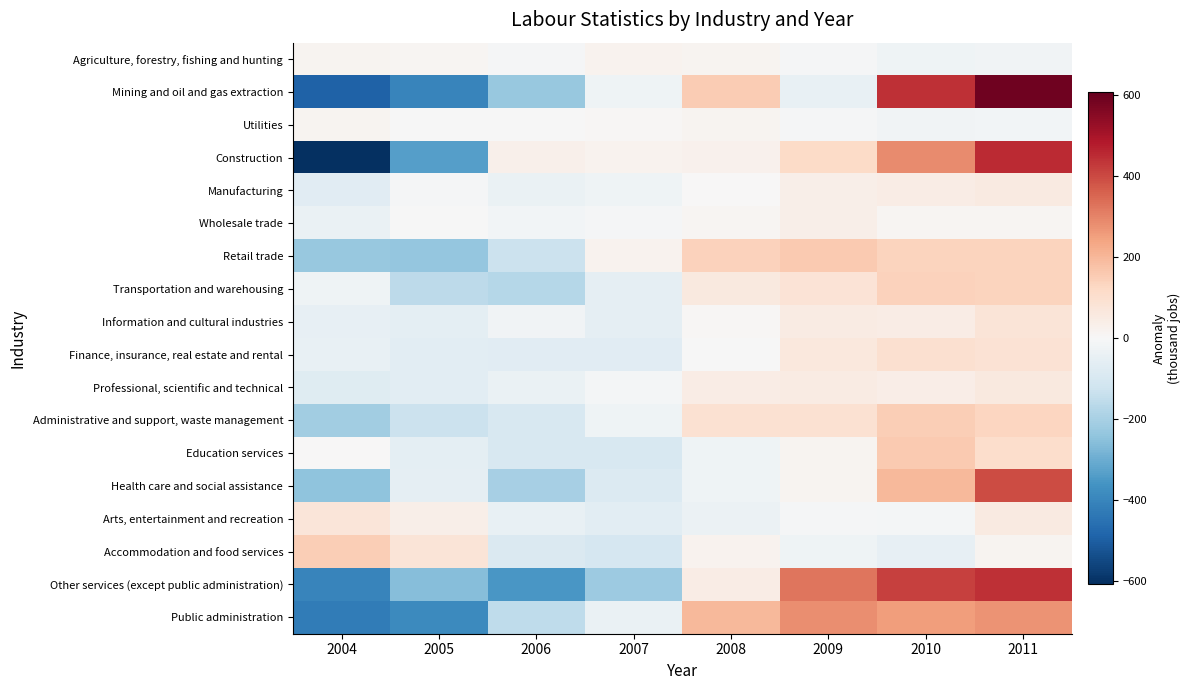

Reading left to right, transcribe all the data shown in this chart.

Agriculture, forestry, fishing and hunting: 2004=16.9	2005=11.9	2006=-8.1	2007=21.9	2008=16.9	2009=-8.1	2010=-28.1	2011=-23.1
Mining and oil and gas extraction: 2004=-490.0	2005=-400.0	2006=-230.0	2007=-25.0	2008=155.0	2009=-45.0	2010=445.0	2011=590.0
Utilities: 2004=18.8	2005=-1.2	2006=-1.2	2007=8.8	2008=18.8	2009=-6.2	2010=-21.2	2011=-16.2
Construction: 2004=-607.5	2005=-332.5	2006=32.5	2007=22.5	2008=27.5	2009=117.5	2010=287.5	2011=452.5
Manufacturing: 2004=-68.8	2005=-8.8	2006=-38.8	2007=-23.8	2008=1.2	2009=36.2	2010=46.2	2011=56.2
Wholesale trade: 2004=-38.8	2005=-3.8	2006=-18.8	2007=-8.8	2008=11.2	2009=36.2	2010=11.2	2011=11.2
Retail trade: 2004=-229.4	2005=-234.4	2006=-129.4	2007=20.6	2008=140.6	2009=160.6	2010=135.6	2011=135.6
Transportation and warehousing: 2004=-26.2	2005=-161.2	2006=-171.2	2007=-56.2	2008=58.8	2009=83.8	2010=138.8	2011=133.8
Information and cultural industries: 2004=-48.1	2005=-58.1	2006=-23.1	2007=-53.1	2008=6.9	2009=51.9	2010=46.9	2011=76.9
Finance, insurance, real estate and rental: 2004=-43.1	2005=-63.1	2006=-68.1	2007=-68.1	2008=-3.1	2009=61.9	2010=96.9	2011=86.9
Professional, scientific and technical: 2004=-71.2	2005=-66.2	2006=-41.2	2007=-11.2	2008=43.8	2009=48.8	2010=38.8	2011=58.8
Administrative and support, waste management: 2004=-211.2	2005=-131.2	2006=-96.2	2007=-26.2	2008=93.8	2009=93.8	2010=148.8	2011=128.8
Education services: 2004=1.9	2005=-58.1	2006=-98.1	2007=-98.1	2008=-28.1	2009=16.9	2010=156.9	2011=106.9
Health care and social assistance: 2004=-243.8	2005=-53.8	2006=-203.8	2007=-83.8	2008=-23.8	2009=16.2	2010=196.2	2011=396.2
Arts, entertainment and recreation: 2004=74.4	2005=34.4	2006=-45.6	2007=-65.6	2008=-35.6	2009=-5.6	2010=-10.6	2011=54.4
Accommodation and food services: 2004=150.0	2005=80.0	2006=-90.0	2007=-100.0	2008=20.0	2009=-25.0	2010=-50.0	2011=15.0
Other services (except public administration): 2004=-399.4	2005=-259.4	2006=-354.4	2007=-219.4	2008=45.6	2009=325.6	2010=415.6	2011=445.6
Public administration: 2004=-422.5	2005=-387.5	2006=-152.5	2007=-42.5	2008=197.5	2009=282.5	2010=252.5	2011=272.5